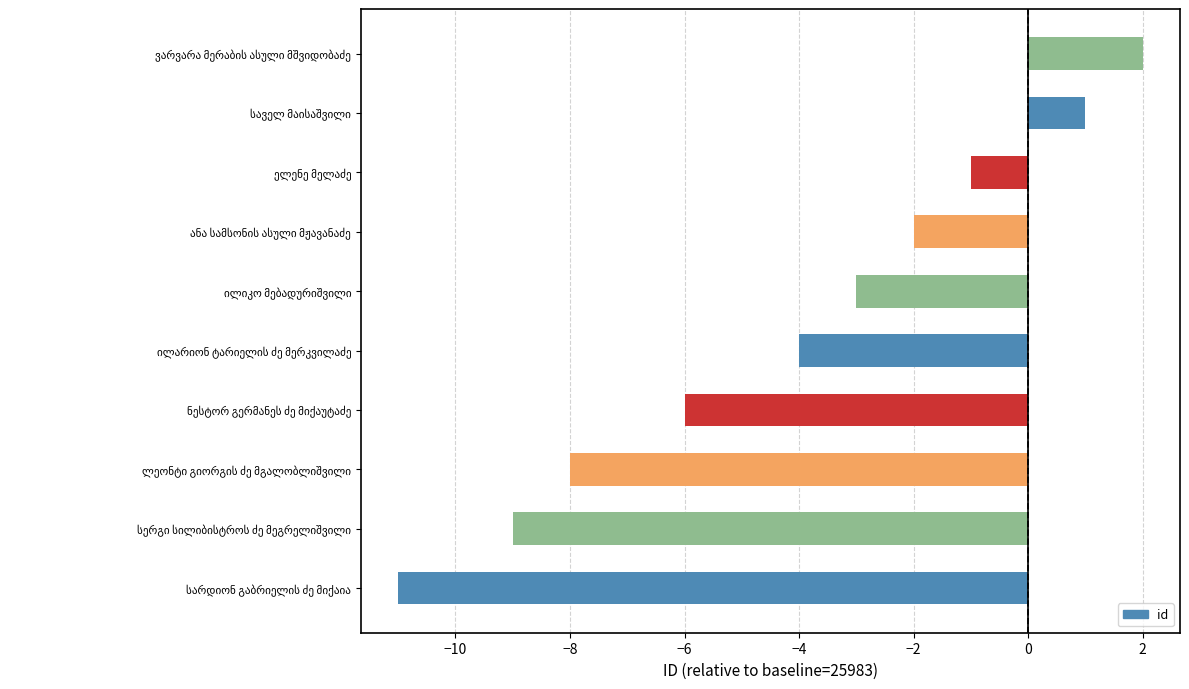

How many bars are there in total?

10